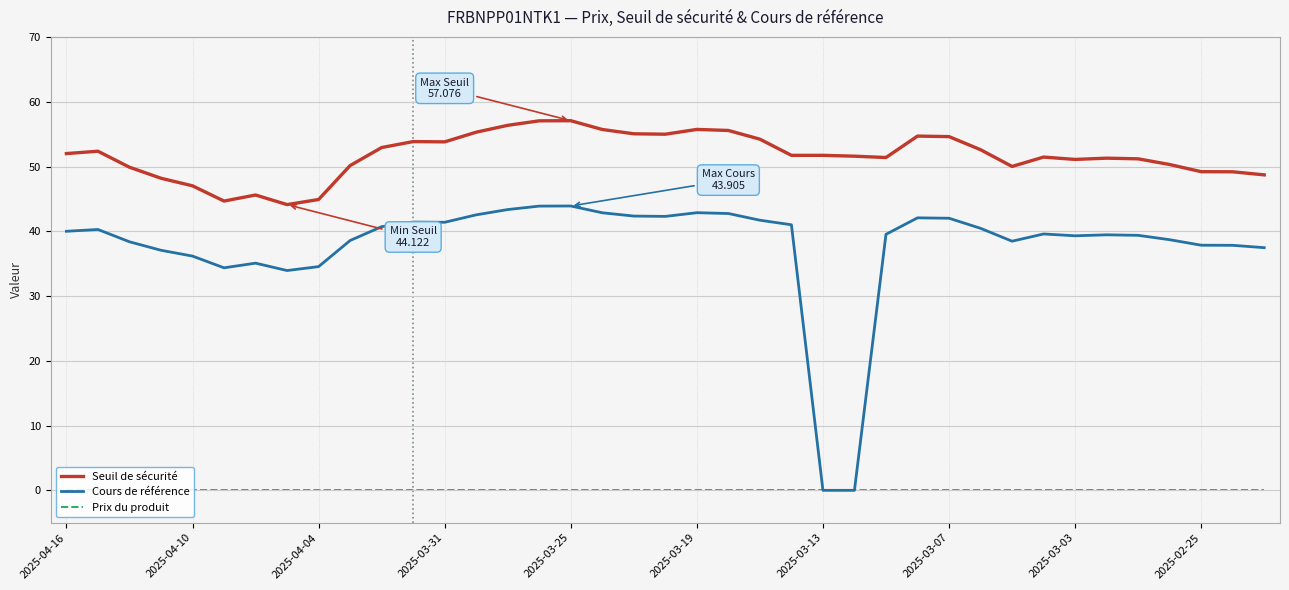

List the series in order of their overall mean, lowest first.

Prix du produit, Cours de référence, Seuil de sécurité